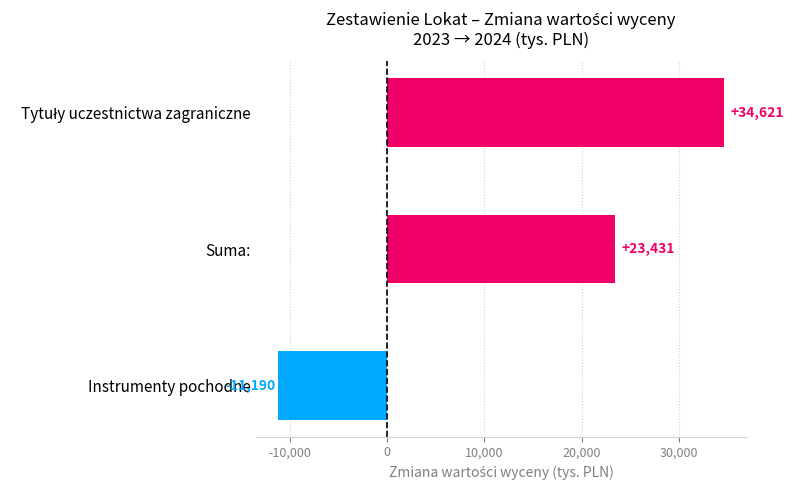

What is the minimum value shown in the chart?

-11190